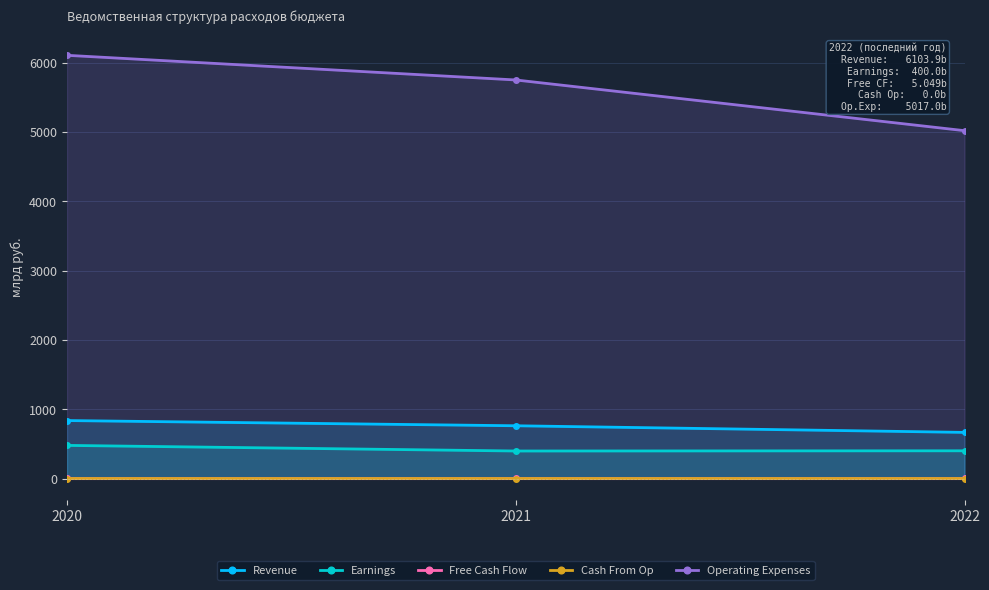

What is the total value across all series at 2021?

6911.3